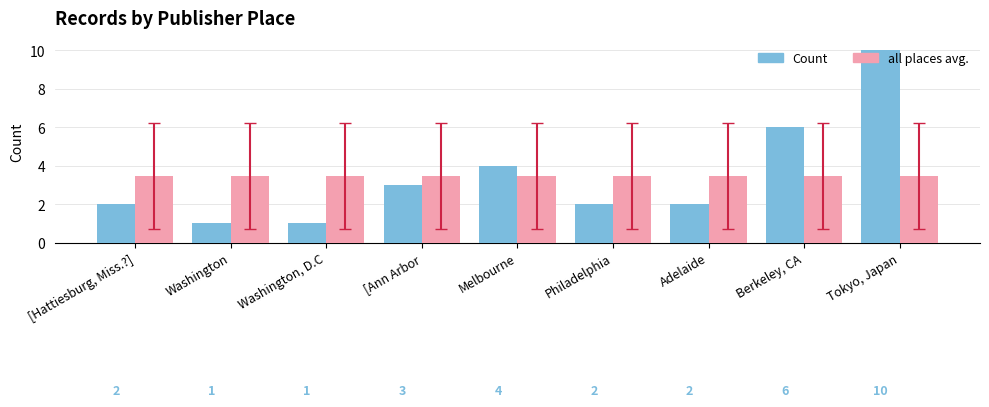

Is it true that all places avg. equals 1.6 at Adelaide?

False